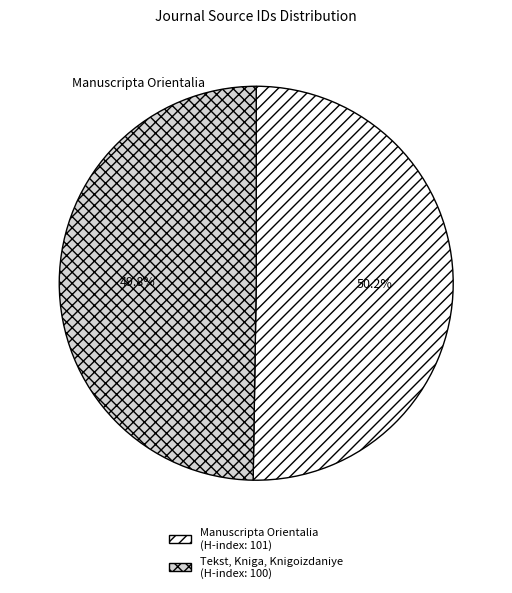

Does any single category account for the majority?

Yes